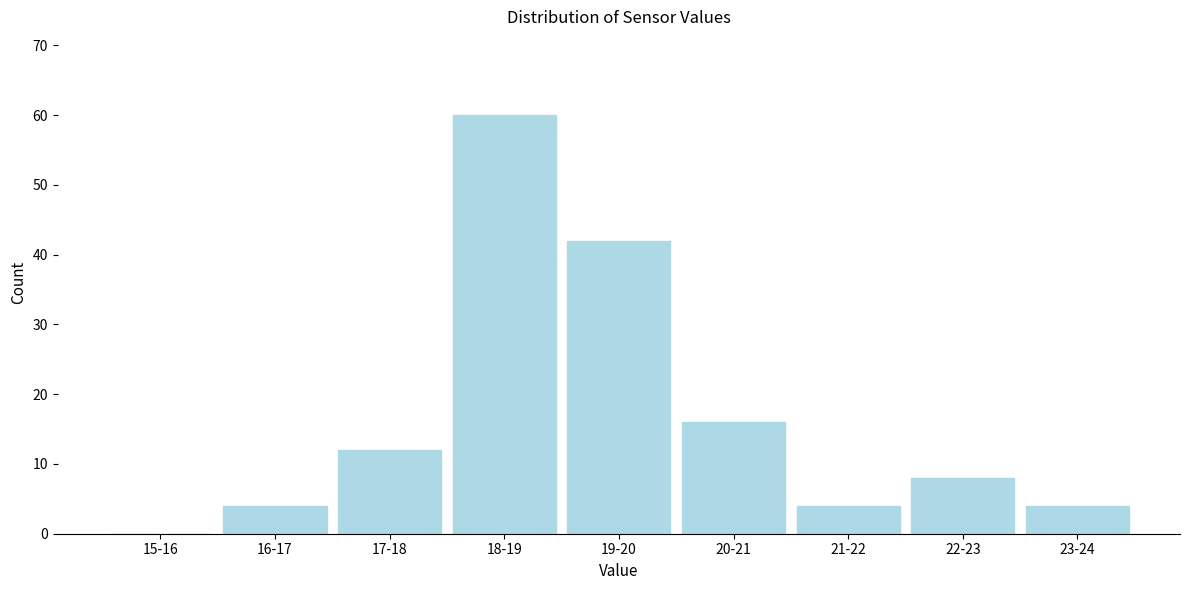

Reading left to right, transcribe all the data shown in this chart.

15-16=0	16-17=4	17-18=12	18-19=60	19-20=42	20-21=16	21-22=4	22-23=8	23-24=4